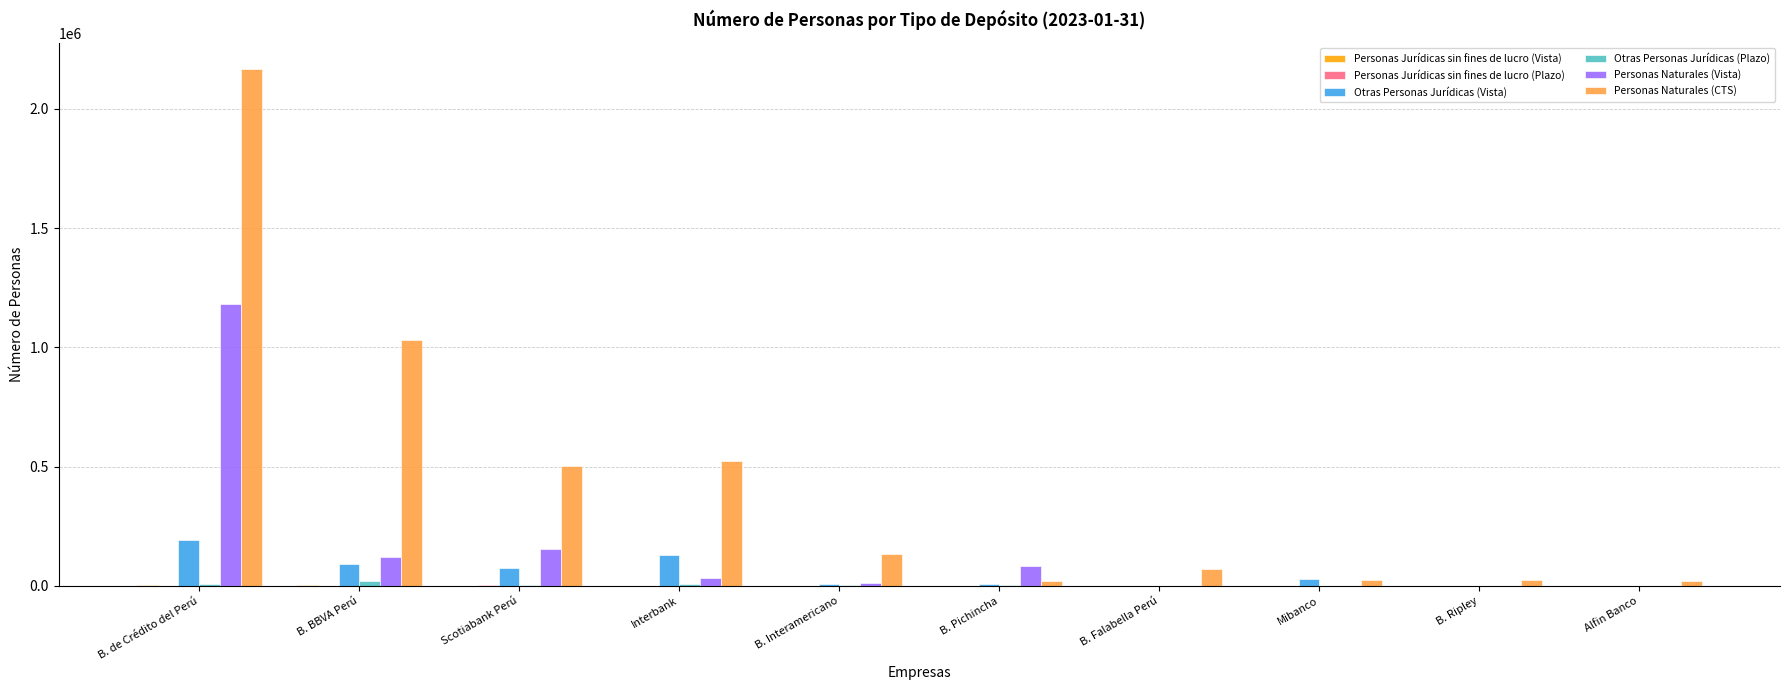

How many data points does each series have?

10